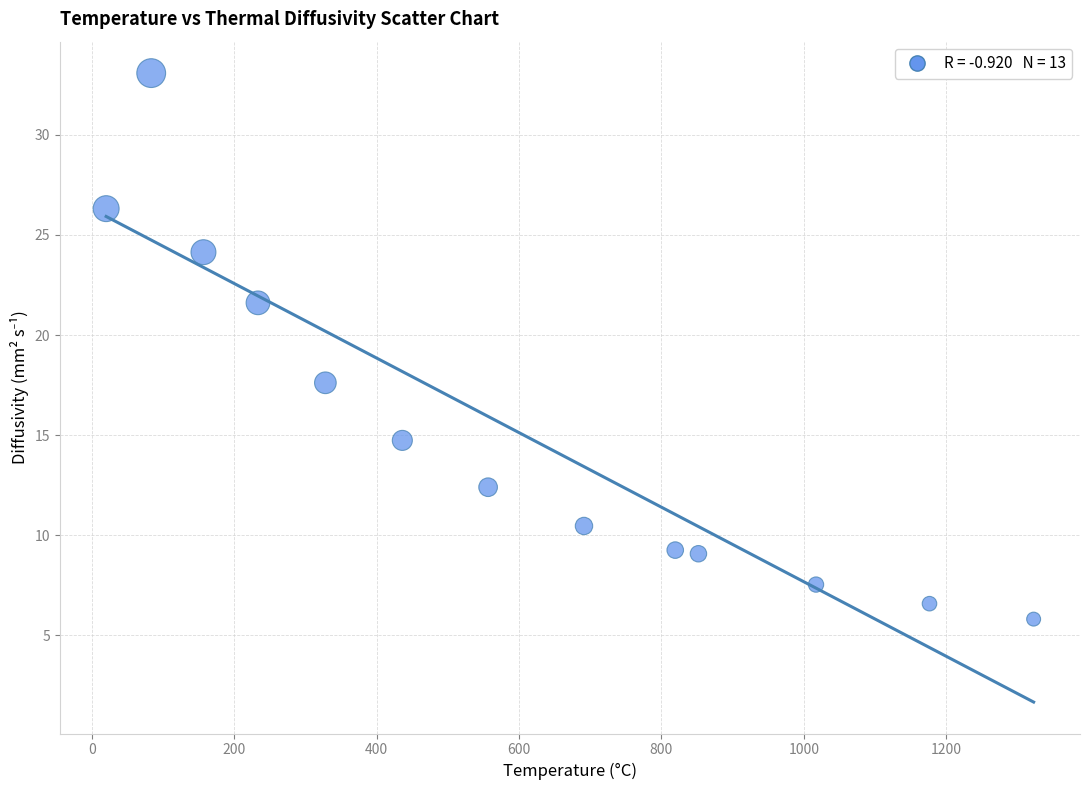

What Y value in the scatter plot is closest to 19?

17.6